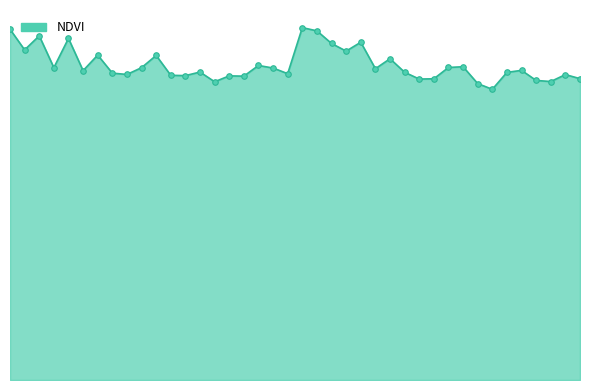

What is the value of the 30th point from the left?

0.1